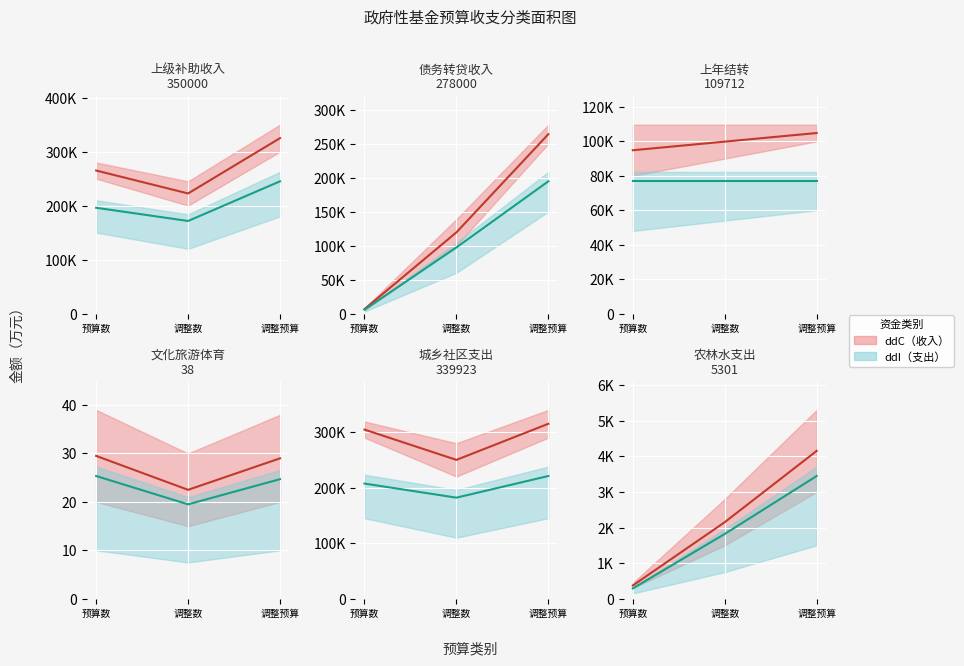

At which category is the sum across all series the highest?

调整预算